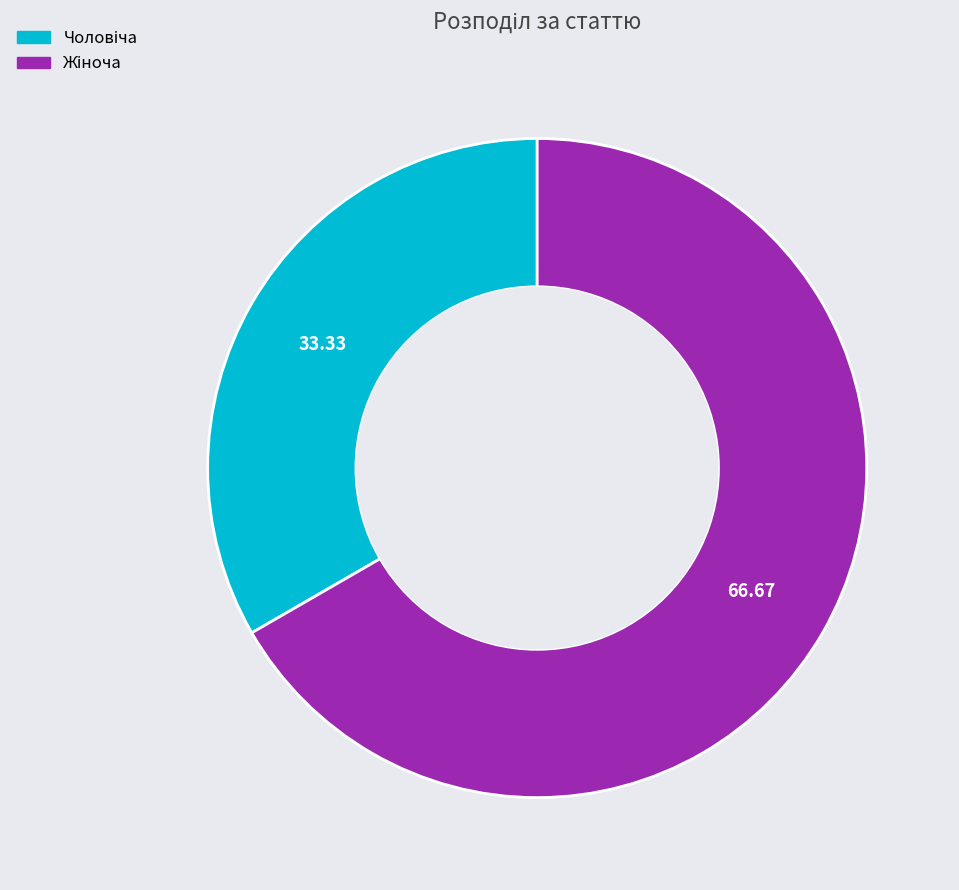

Does any single category account for the majority?

Yes